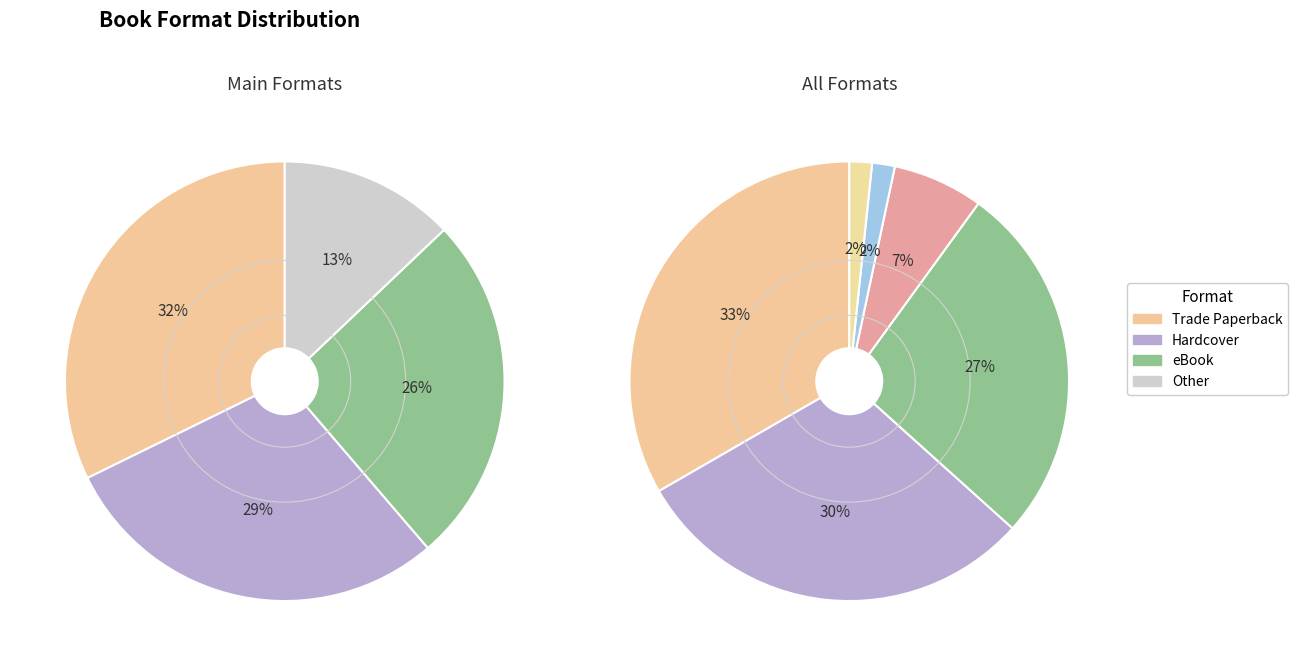

Combined, what portion of the pie is Paper Over Board and Audio Download?

3.2%